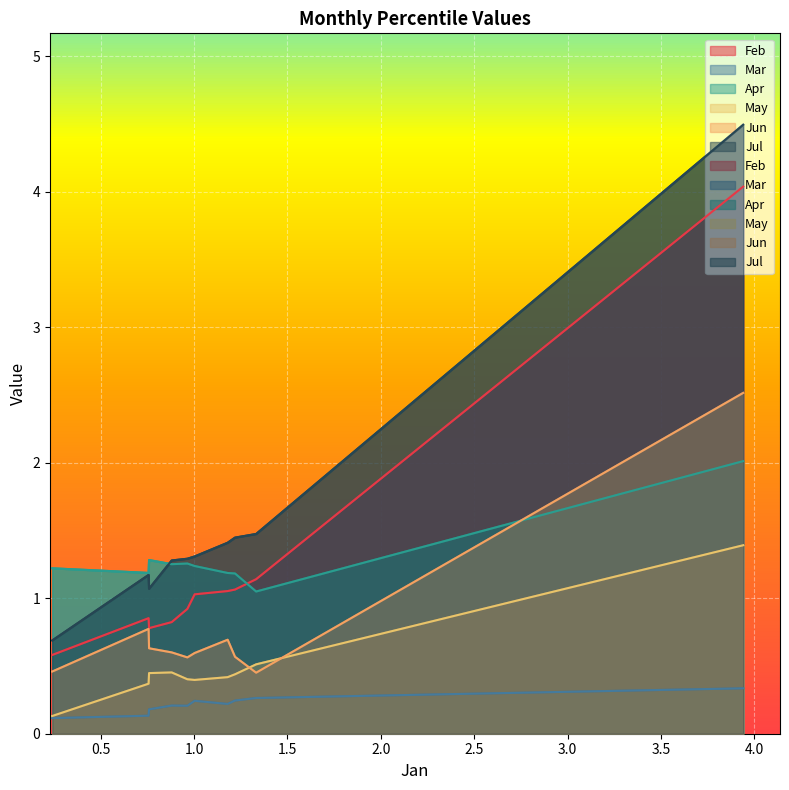

The value of Mar at pct85 is 0.1. True or false?

True